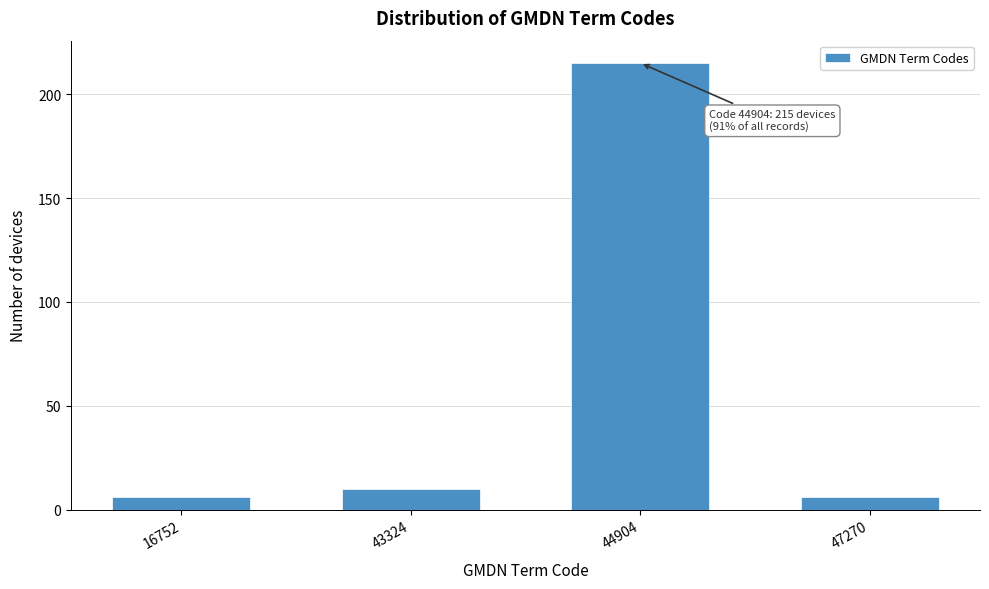

Reading left to right, list all the values displayed in this chart.

6	10	215	6